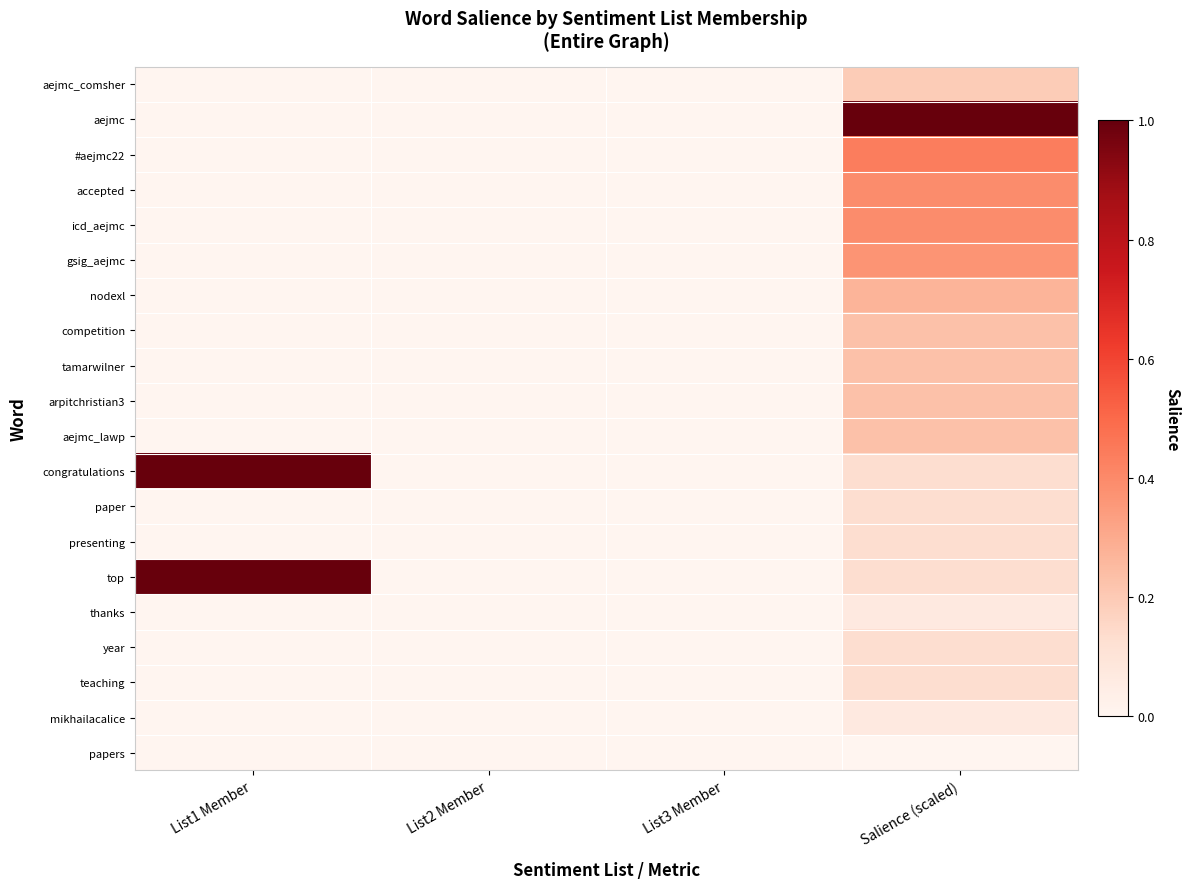

Which series has the largest range (max minus min)?

aejmc